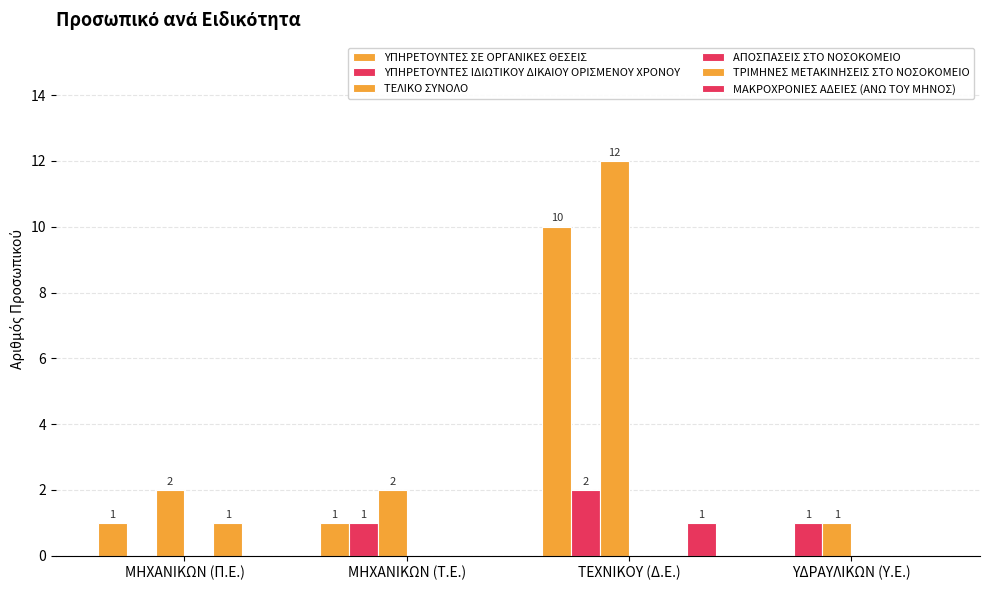

The ΤΡΙΜΗΝΕΣ ΜΕΤΑΚΙΝΗΣΕΙΣ ΣΤΟ ΝΟΣΟΚΟΜΕΙΟ series shows 1 at ΜΗΧΑΝΙΚΩΝ (Π.Ε.). True or false?

False